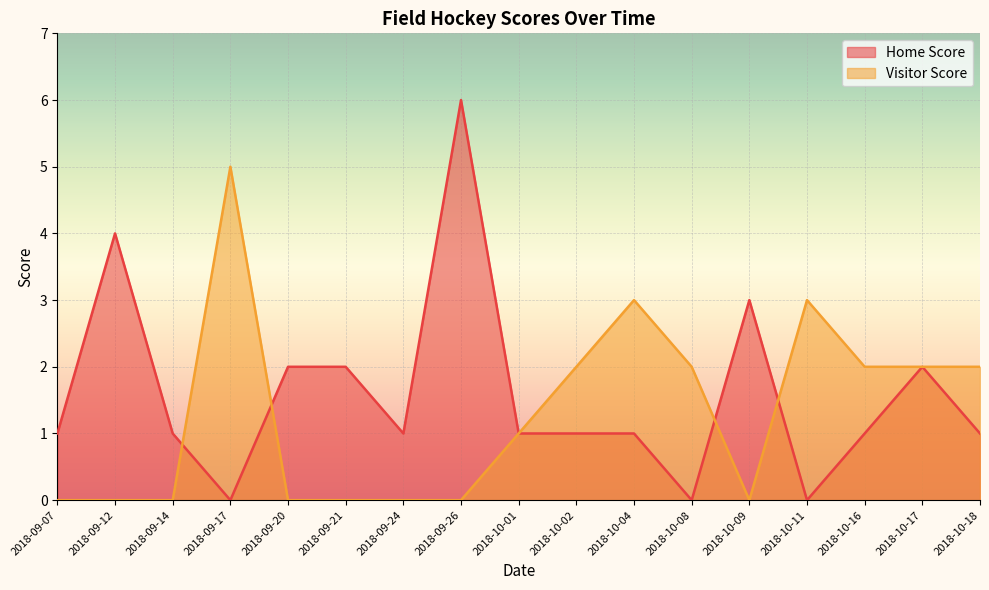

How many intersections are there between Home Score and Visitor Score?

4